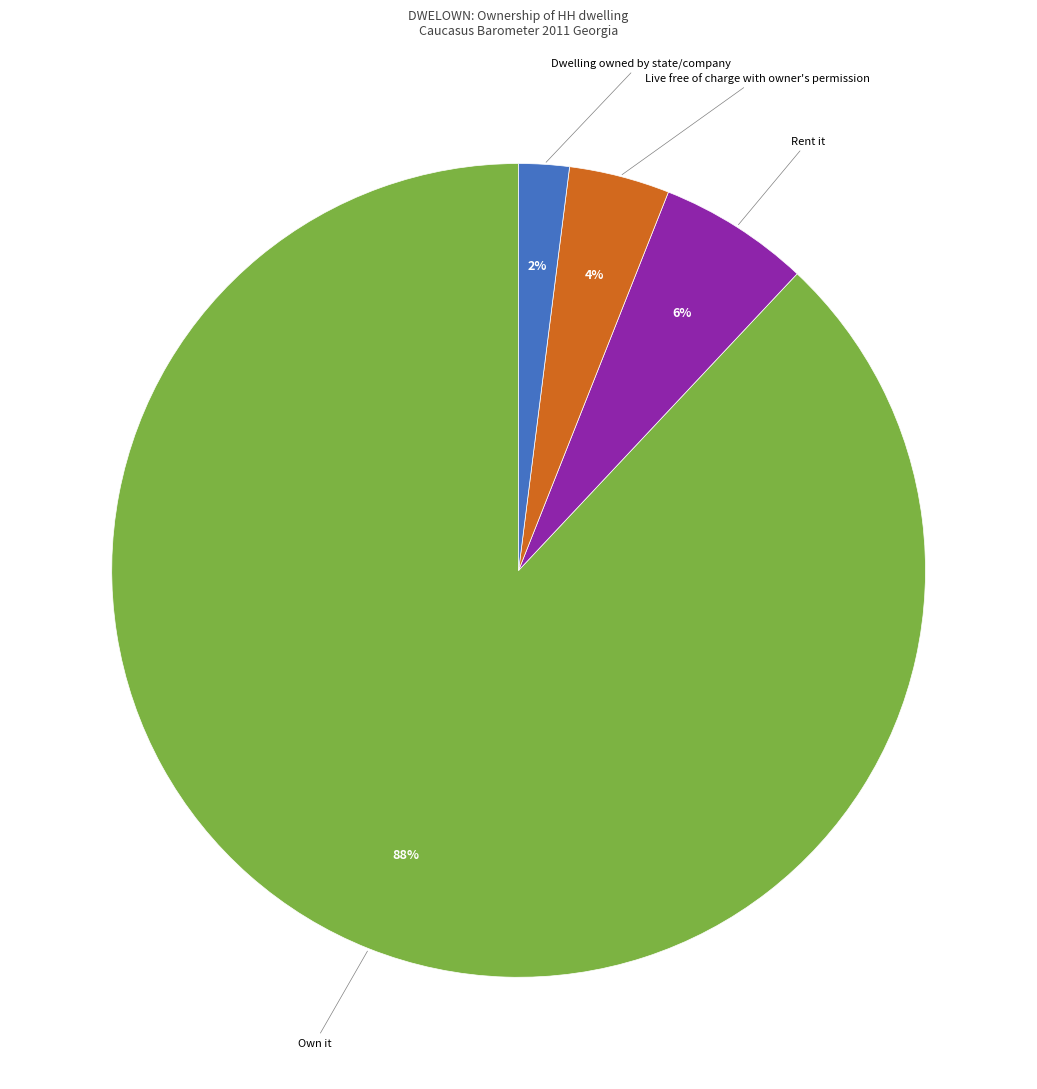

Does any single category account for the majority?

Yes